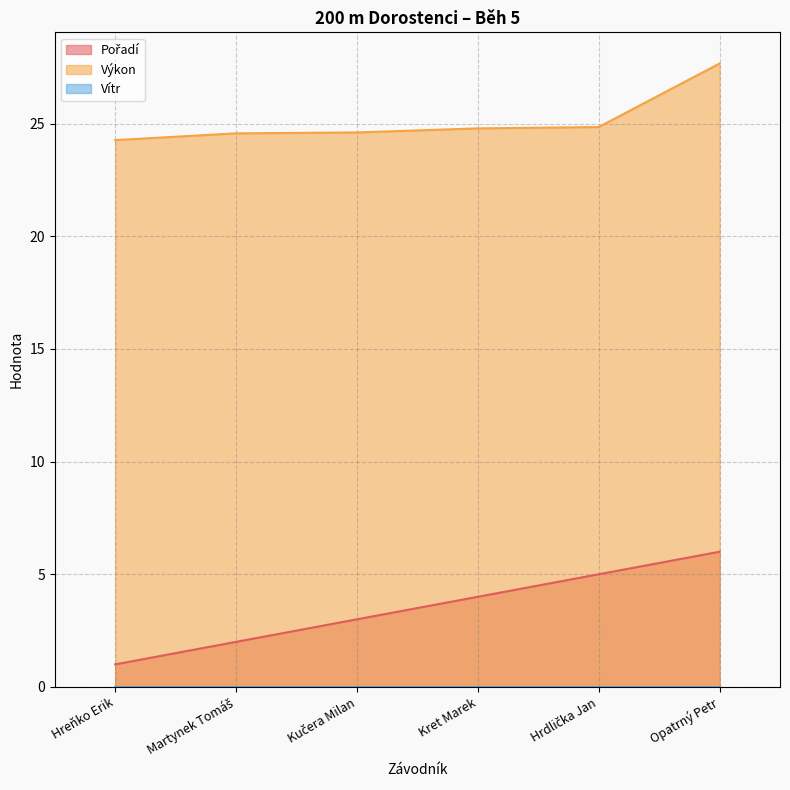

What is the highest value of the Výkon series?

27.7